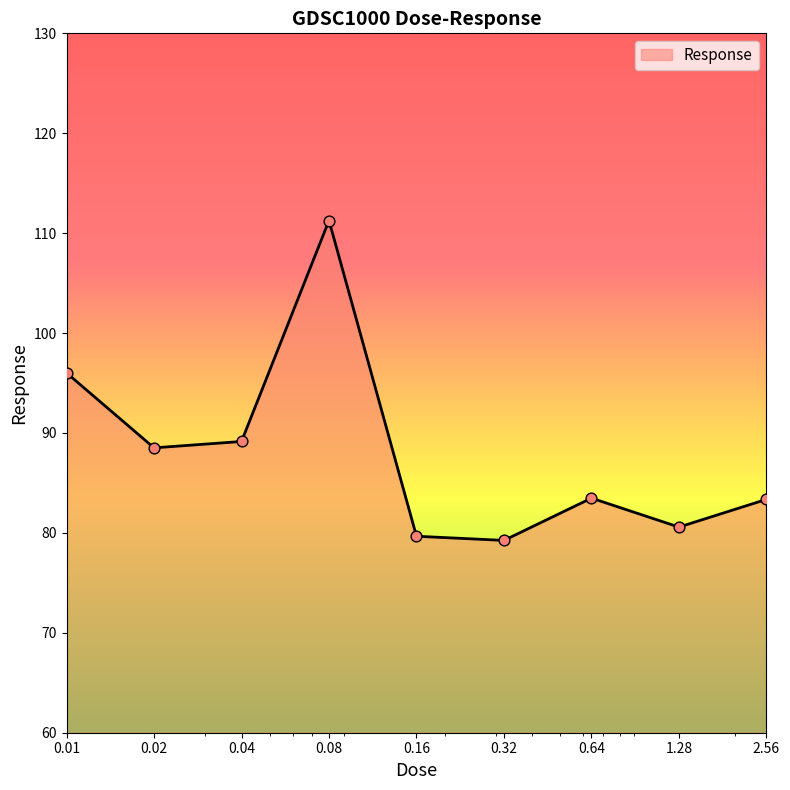

What is the difference between the maximum and minimum values?

32.0